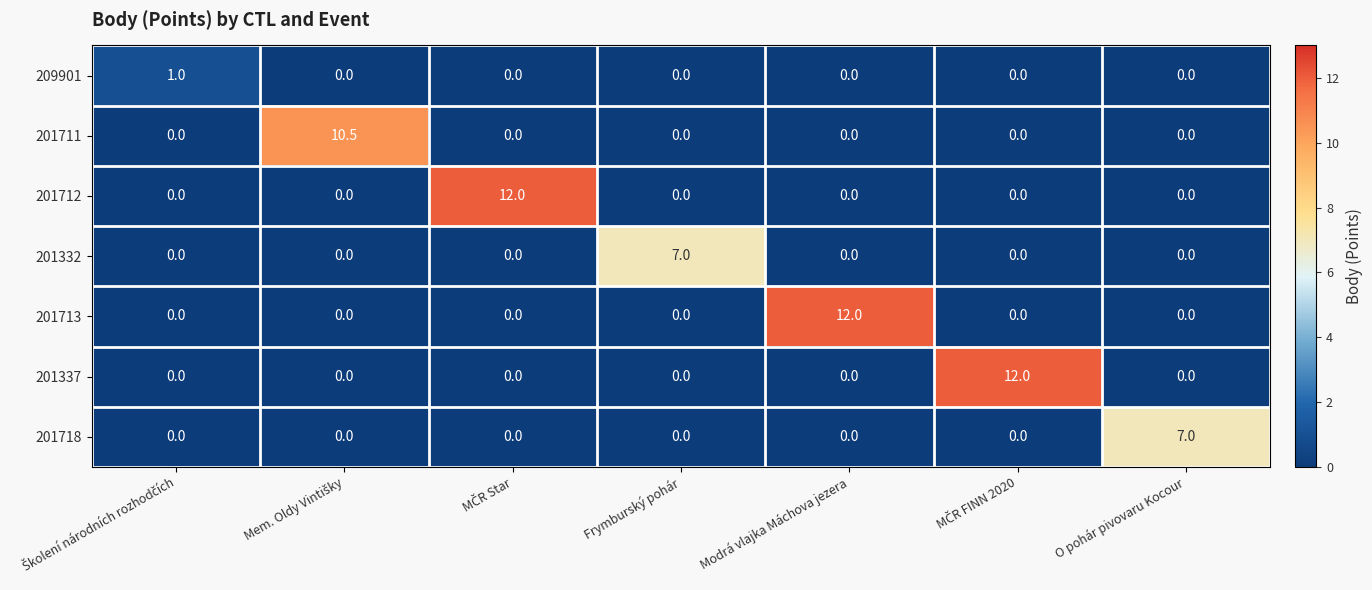

What is the total value across all series at O pohár pivovaru Kocour?

7.0